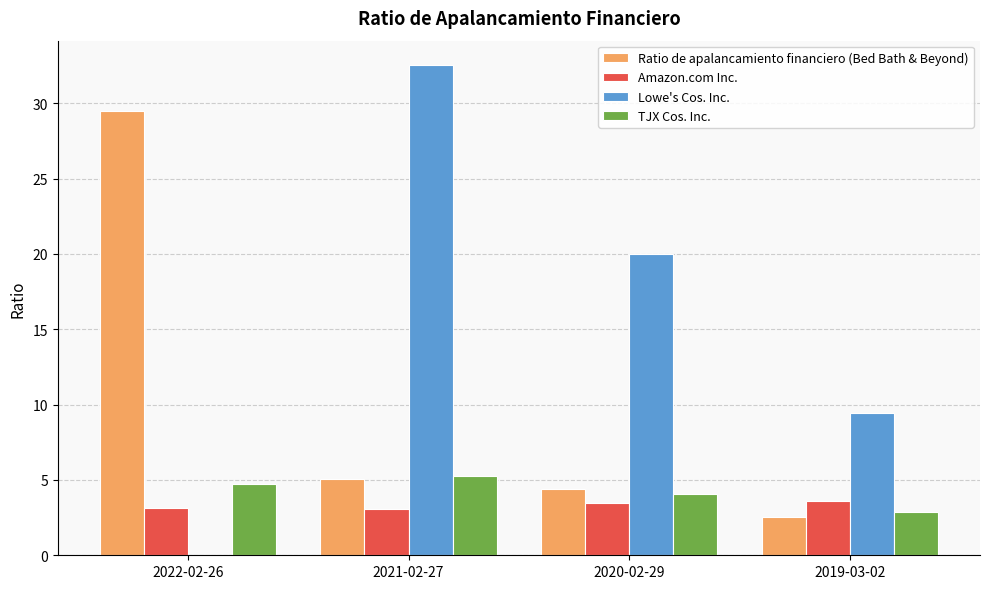

What is the average value of the TJX Cos. Inc. series?

4.2